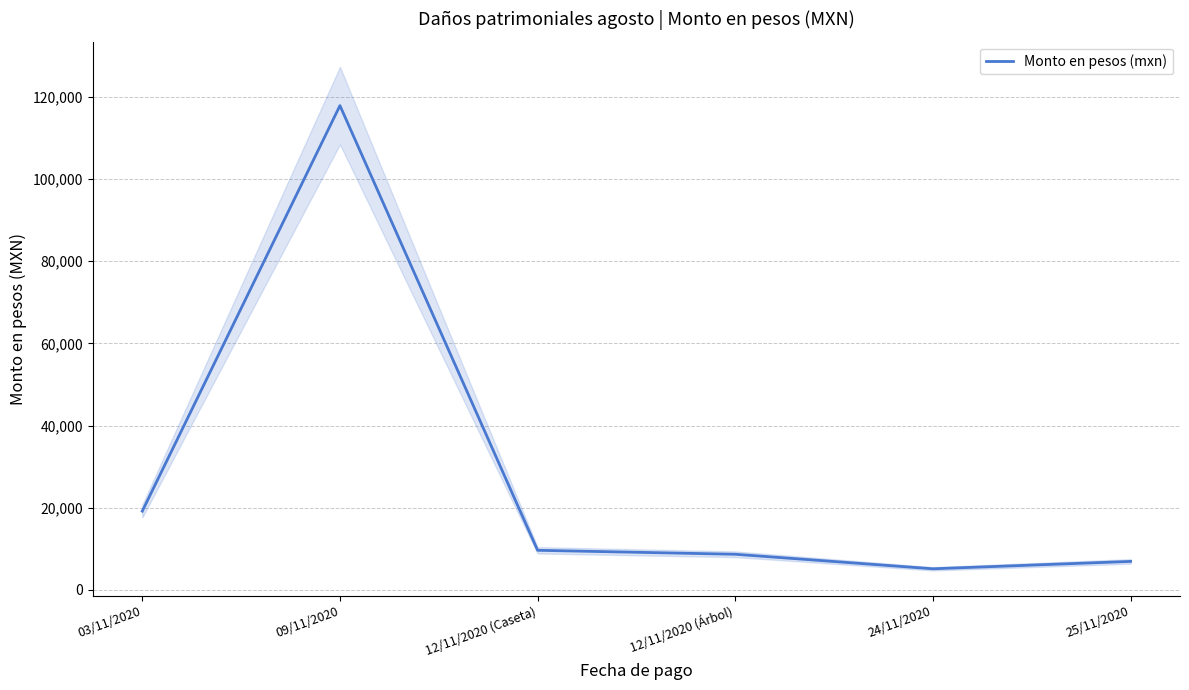

How many interior local peaks (higher than both neighbors) does the data have?

1